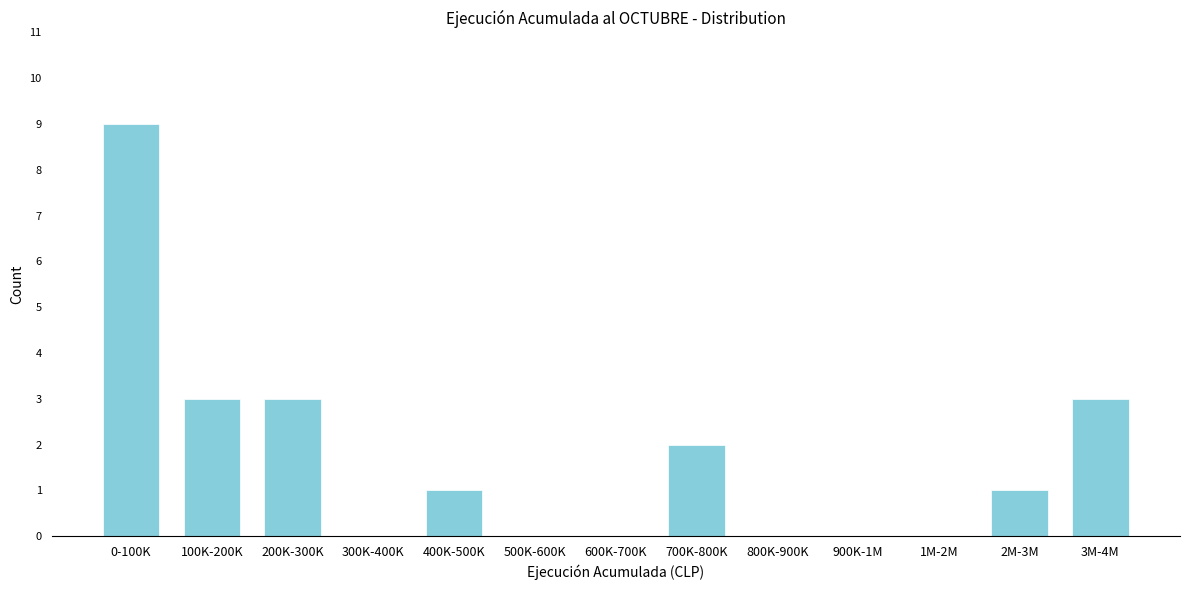

Reading left to right, list all the values displayed in this chart.

0-100K=9	100K-200K=3	200K-300K=3	300K-400K=0	400K-500K=1	500K-600K=0	600K-700K=0	700K-800K=2	800K-900K=0	900K-1M=0	1M-2M=0	2M-3M=1	3M-4M=3